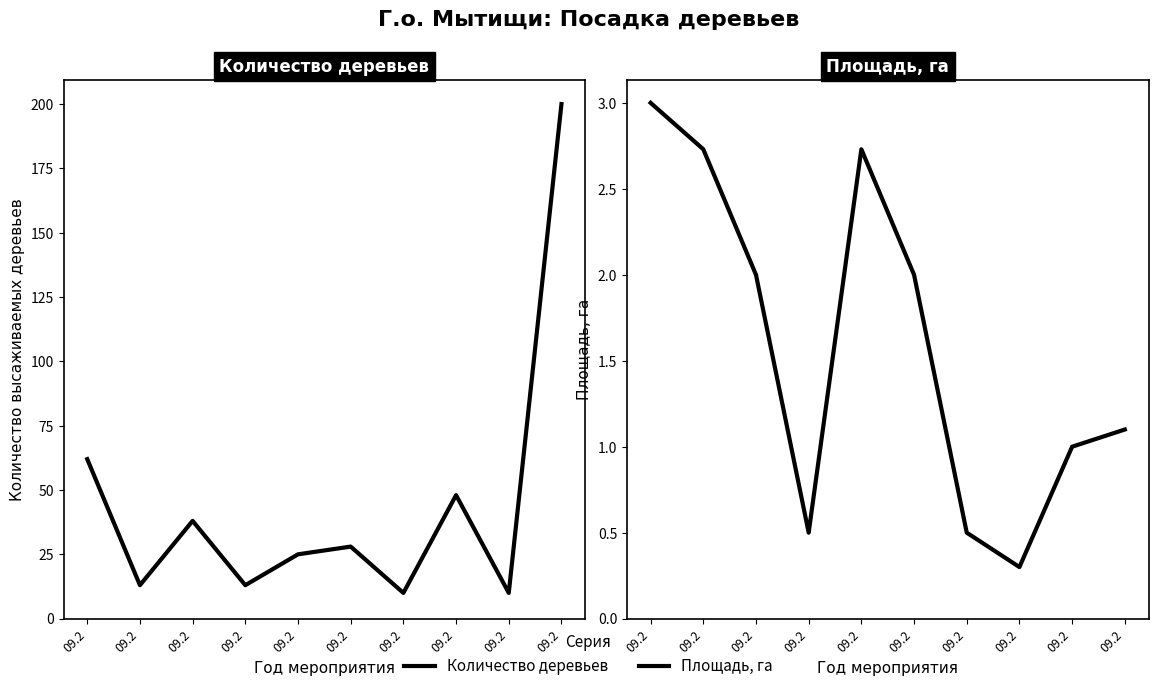

How many interior local valleys does the Количество деревьев series have?

4